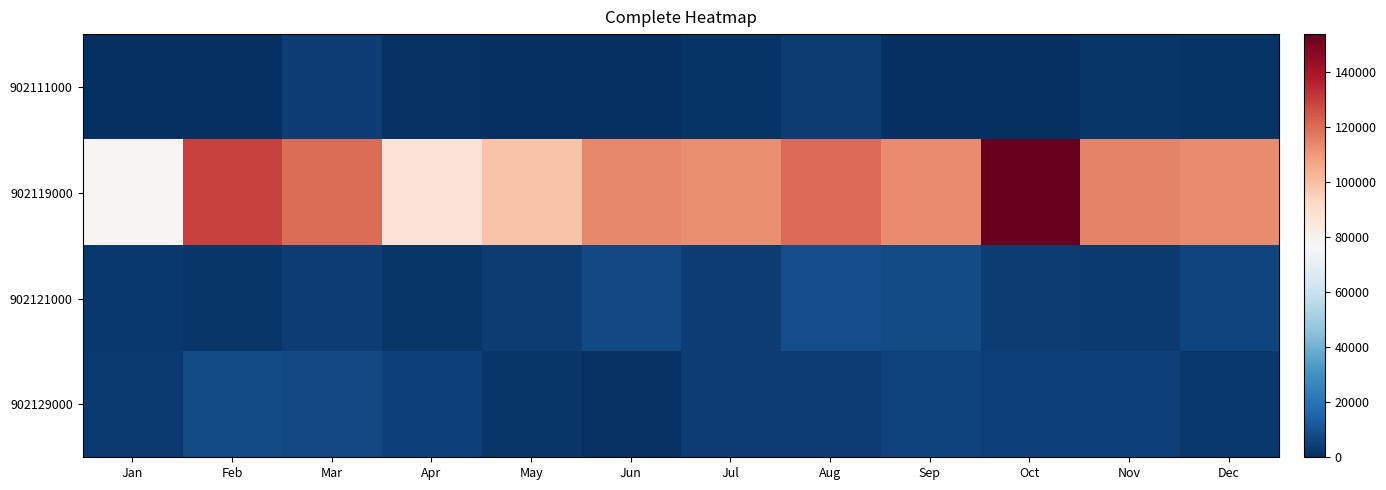

Reading left to right, what are all the values shown in this chart?

902111000: Jan=0	Feb=0	Mar=4341	Apr=906	May=0	Jun=282	Jul=1700	Aug=3720	Sep=0	Oct=0	Nov=1815	Dec=1215
902119000: Jan=78611	Feb=129294	Mar=119501	Apr=87727	May=98792	Jun=114003	Jul=112249	Aug=120281	Sep=112876	Oct=153649	Nov=114901	Dec=113024
902121000: Jan=2653	Feb=2096	Mar=4450	Apr=2255	May=3612	Jun=7582	Jul=4485	Aug=8651	Sep=8169	Oct=3610	Nov=3591	Dec=6574
902129000: Jan=3535	Feb=7903	Mar=7595	Apr=5193	May=1941	Jun=707	Jul=4718	Aug=4717	Sep=5440	Oct=5370	Nov=5370	Dec=2629